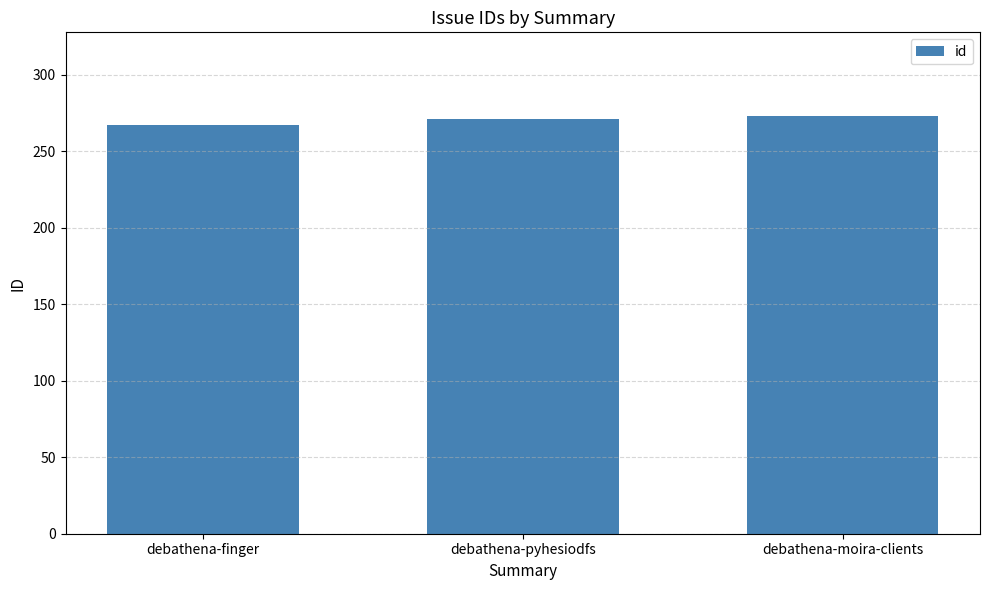

How many series are shown in this chart?

1